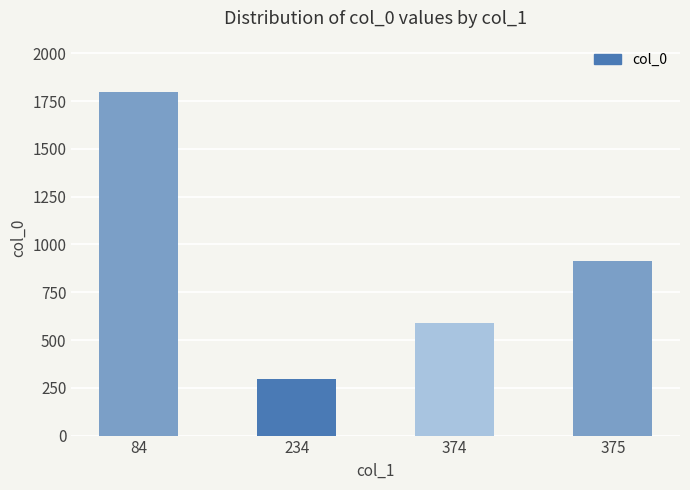

At which label does the data first exceed 912?

84